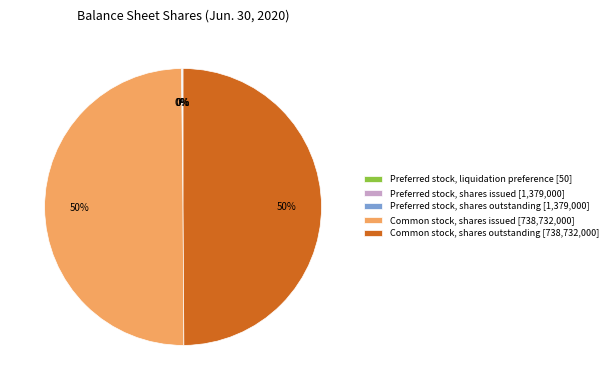

To the nearest percent, what percentage of the pie is Common stock, shares outstanding [738,732,000]?

50%